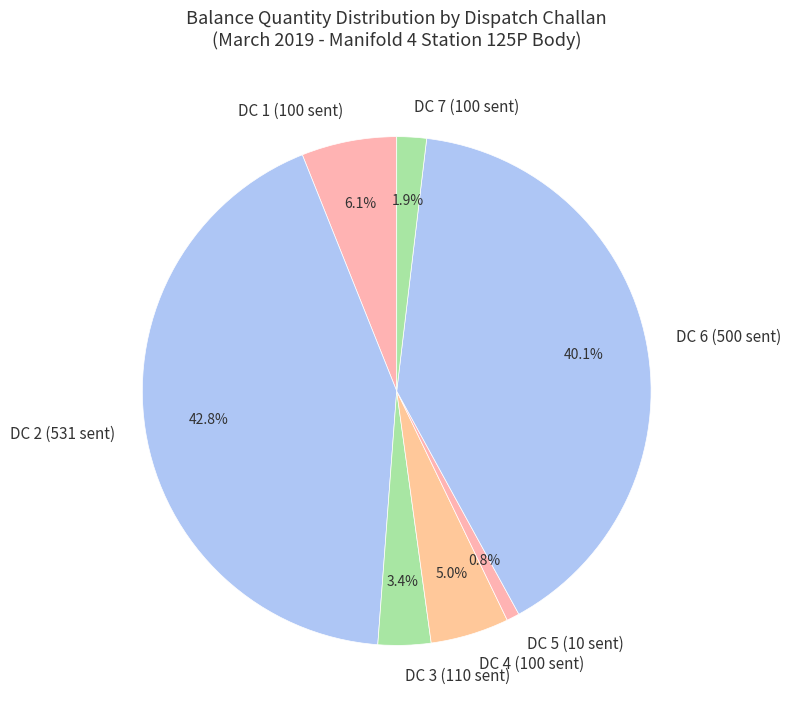

What percentage is NOT represented by DC 6 (500 sent)?

59.9%